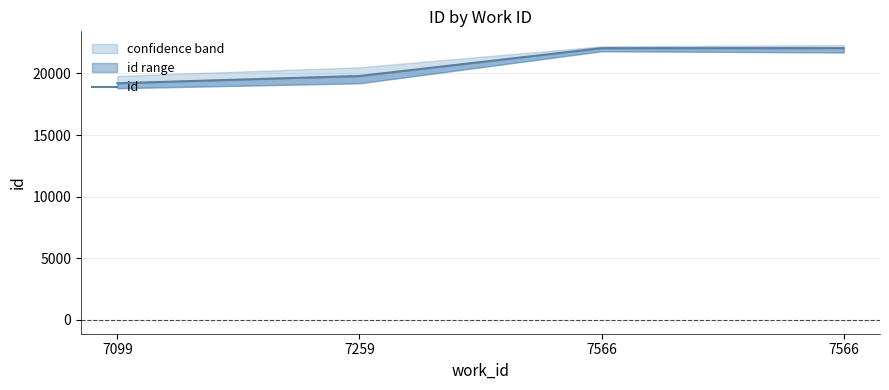

How many distinct data groups are displayed?

1